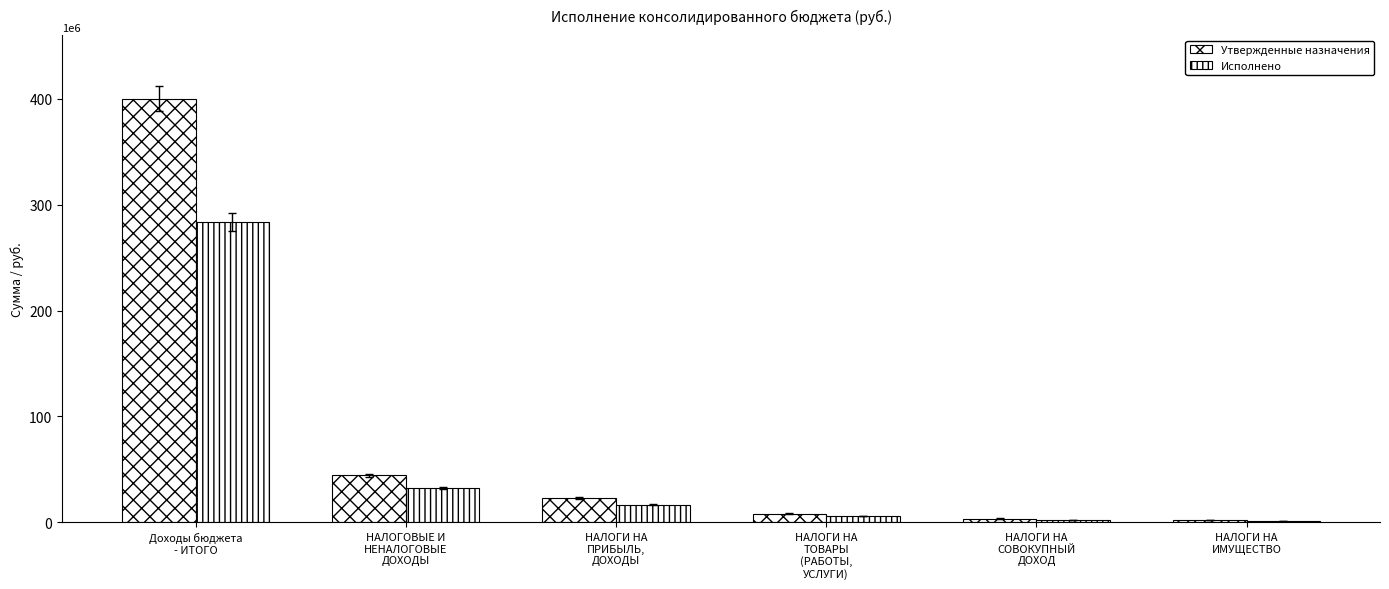

How many data points in Исполнено are above 16555085?

3